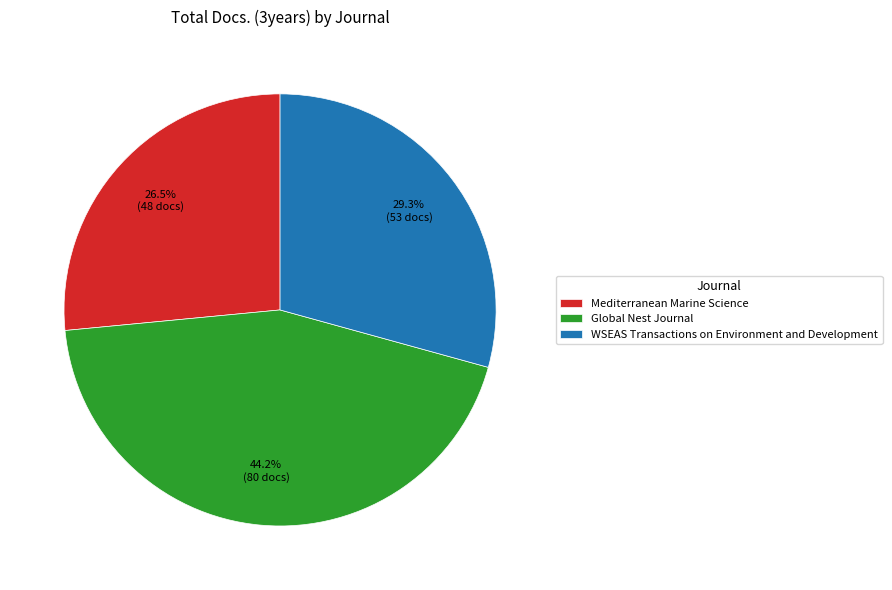

What is the ratio of the value at Mediterranean Marine Science to the value at Global Nest Journal?

0.6